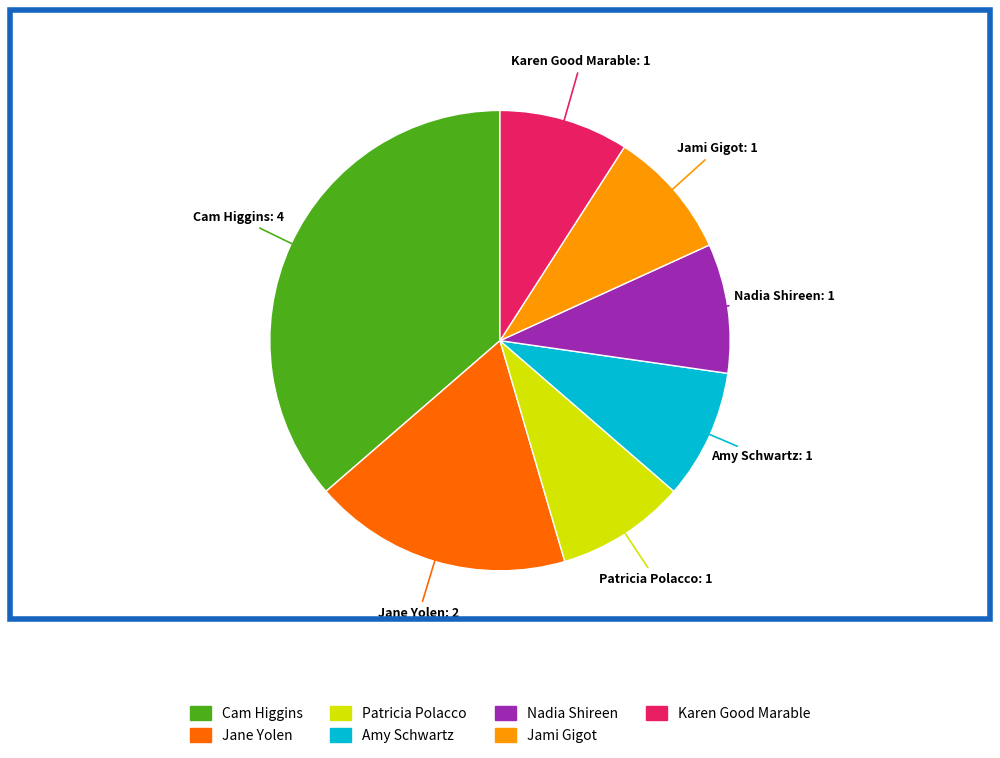

Count the number of slices in the pie.

7